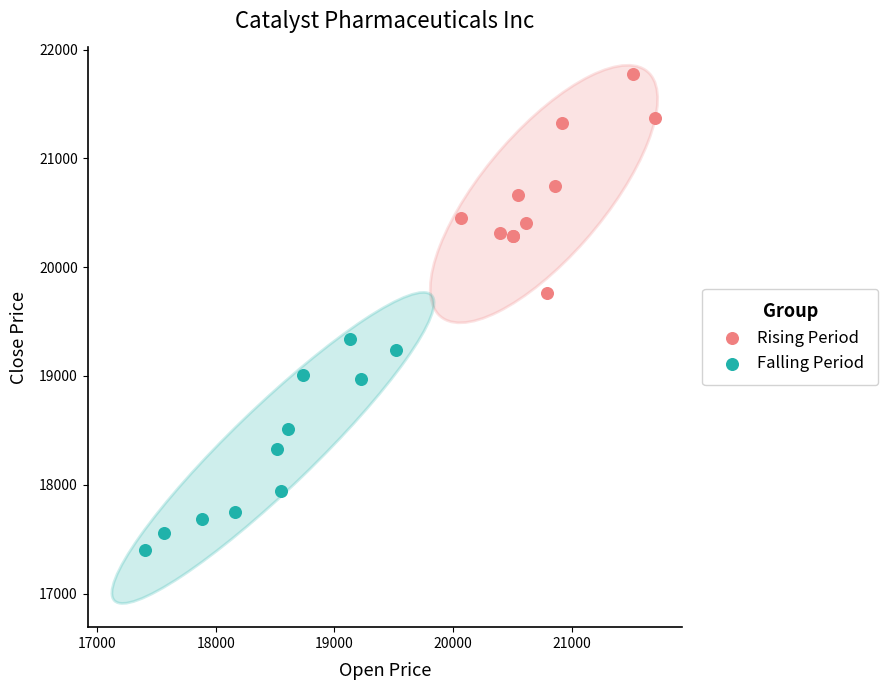

What are all the series names shown in the legend?

Rising Period, Falling Period